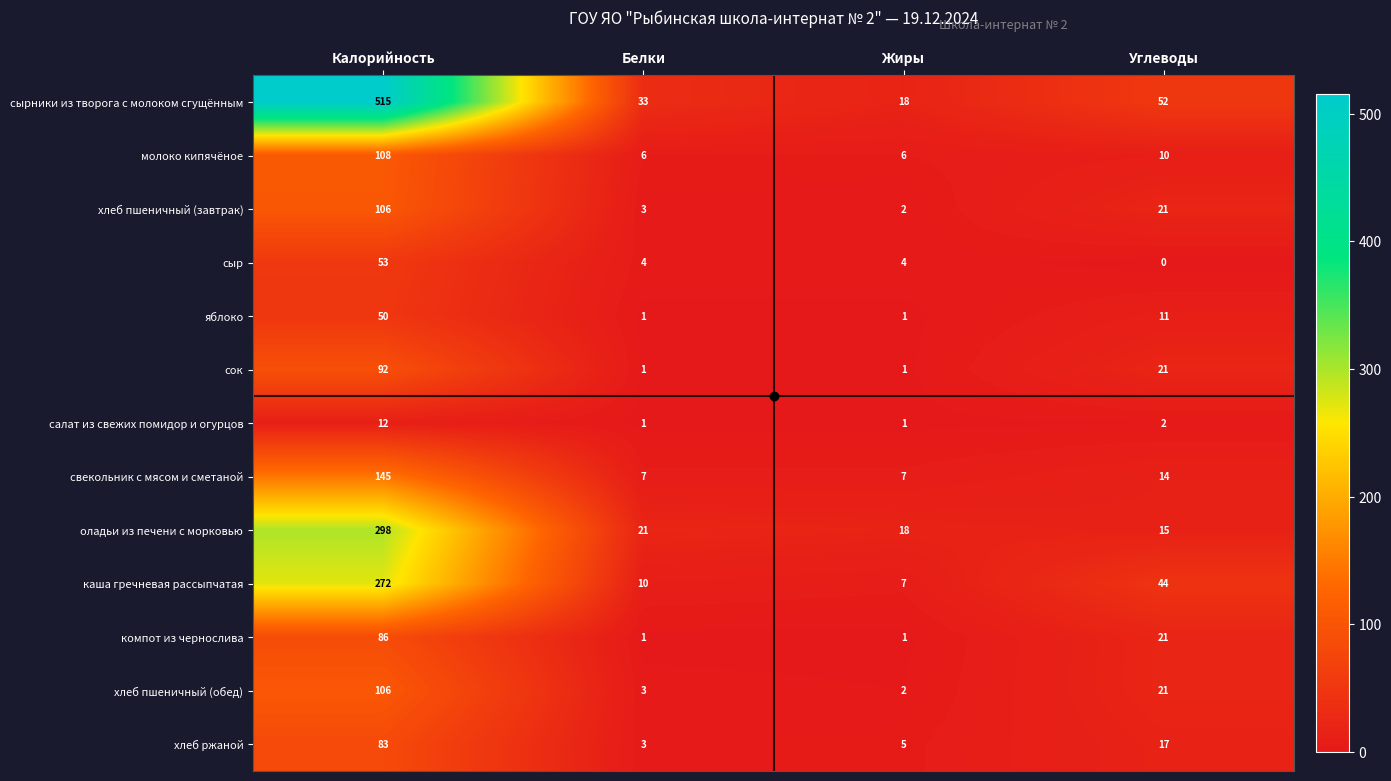

What is the total value across all series at Калорийность?

1926